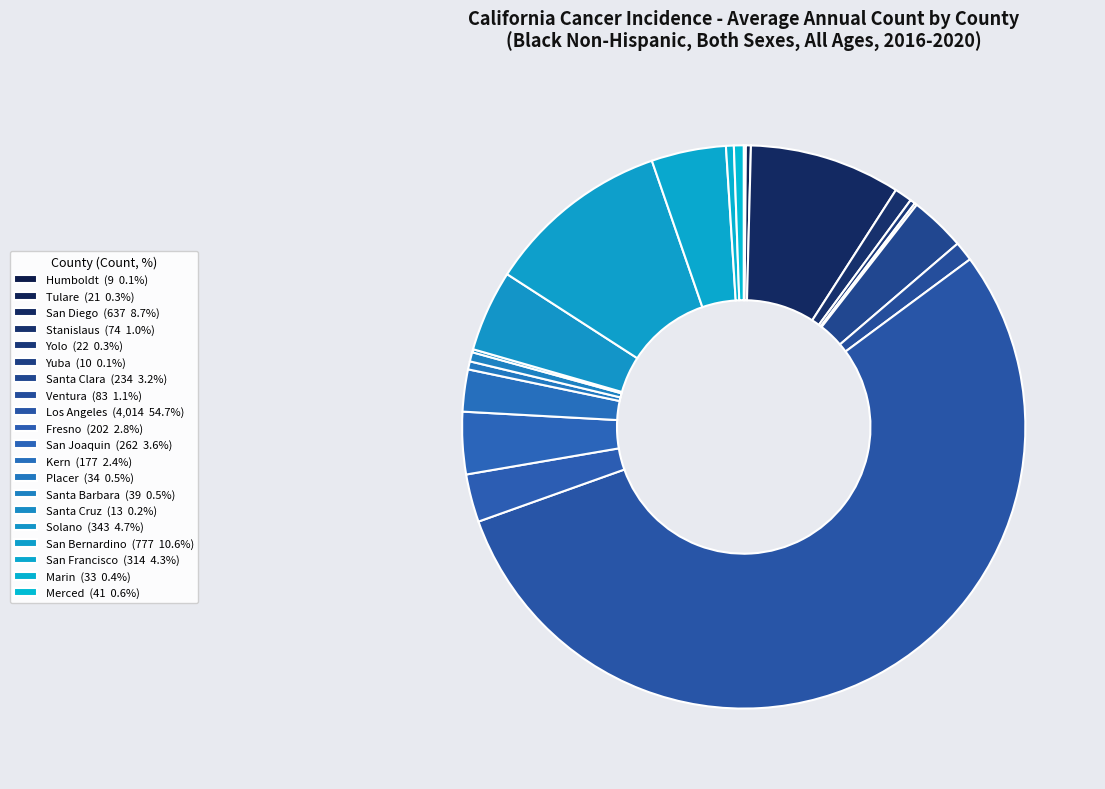

The Fresno slice represents 13% of the pie. True or false?

False